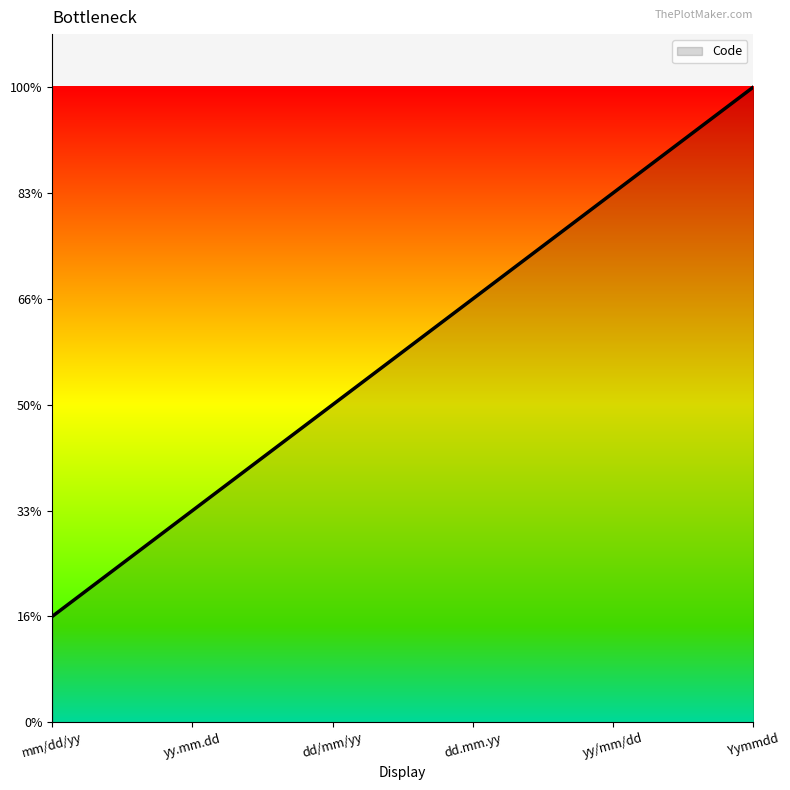

At which label is the value closest to 3?

dd/mm/yy